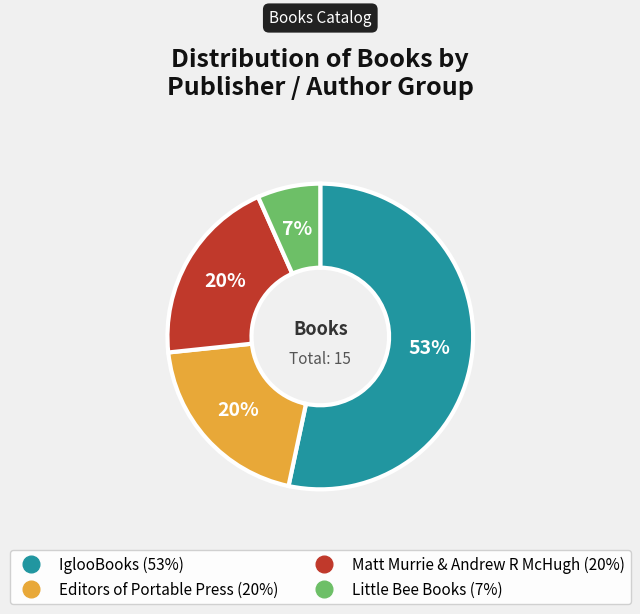

How many segments does this pie chart have?

4